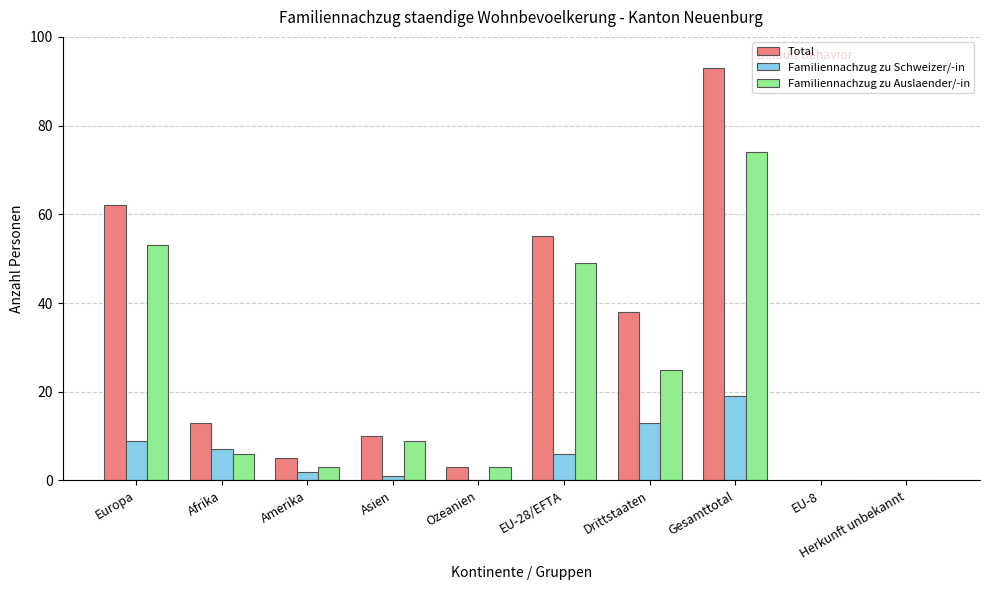

What is the total value across all series at EU-28/EFTA?

110